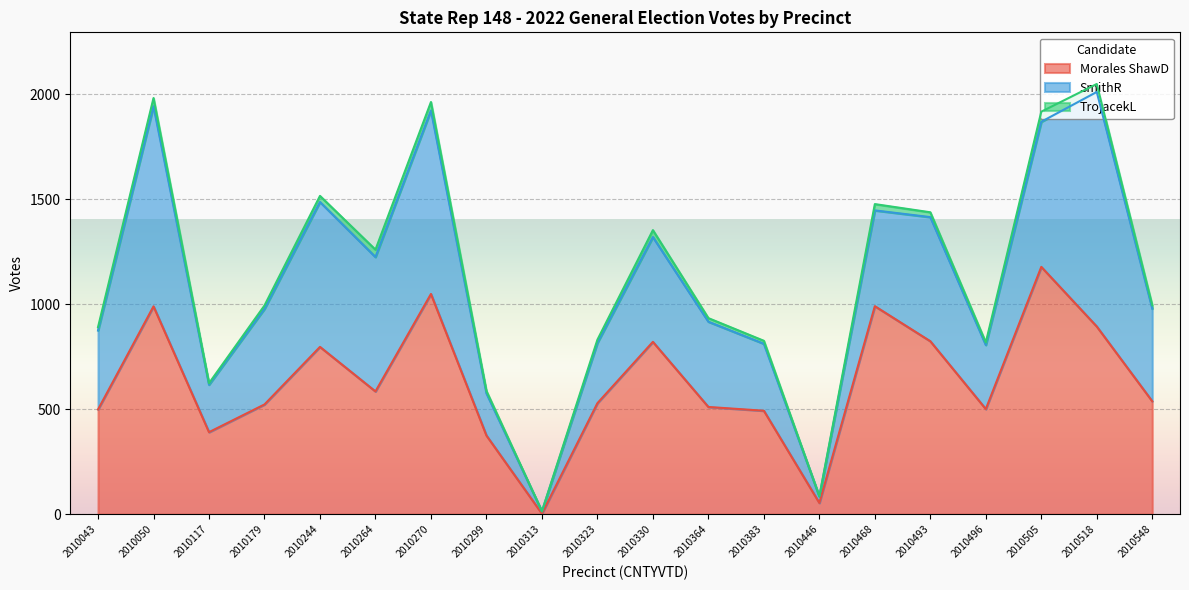

What is the value of the SmithR point at the 3rd from the left?

226